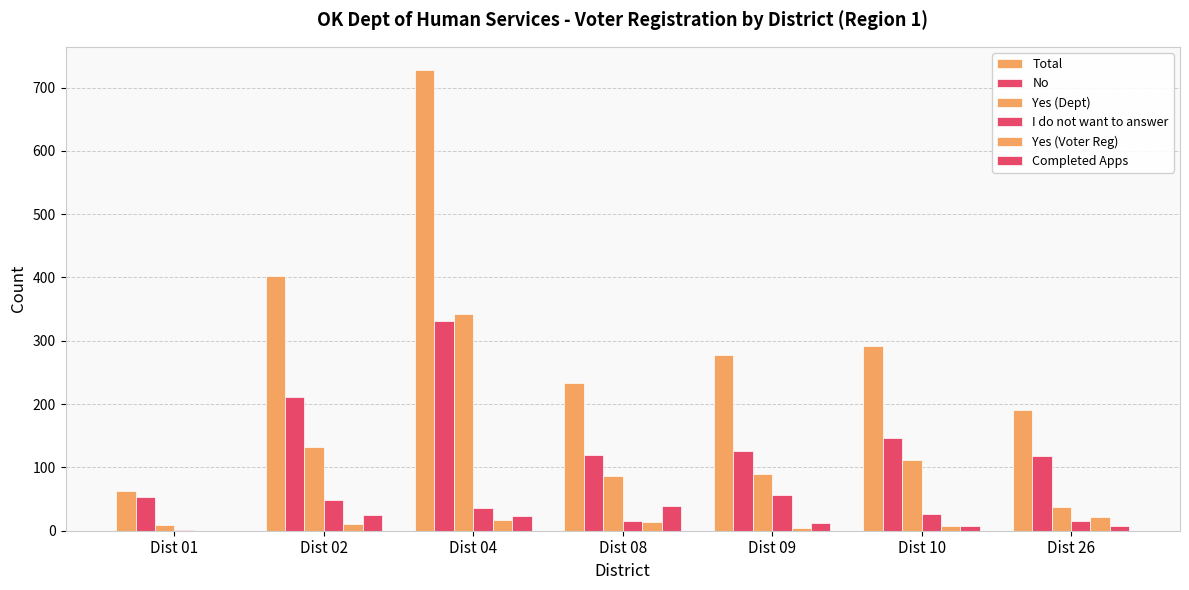

What is the sum of all Yes (Voter Reg) values?

74